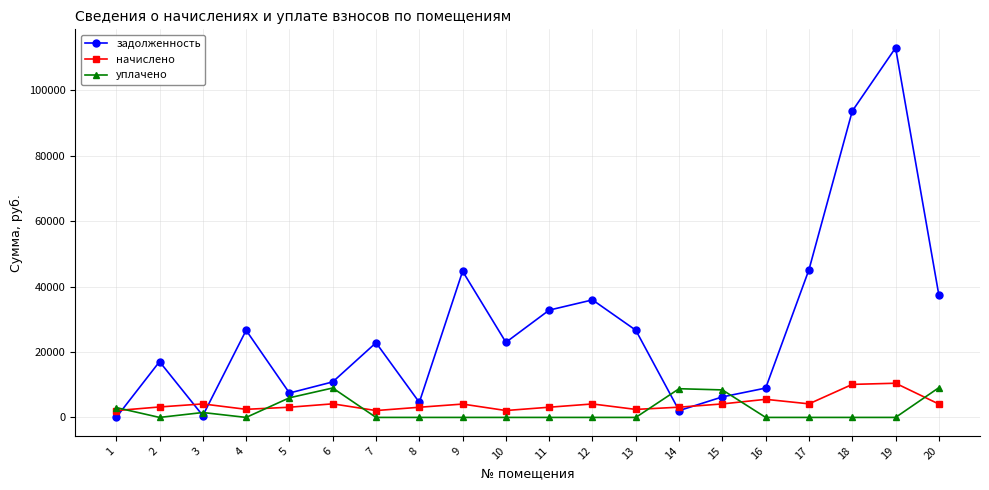

What is the approximate value of уплачено at 14?

8779.7